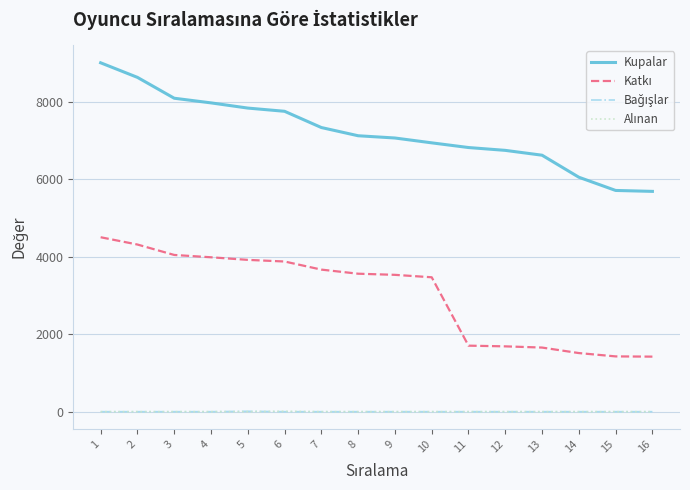

Which series has the largest total across all categories?

Kupalar